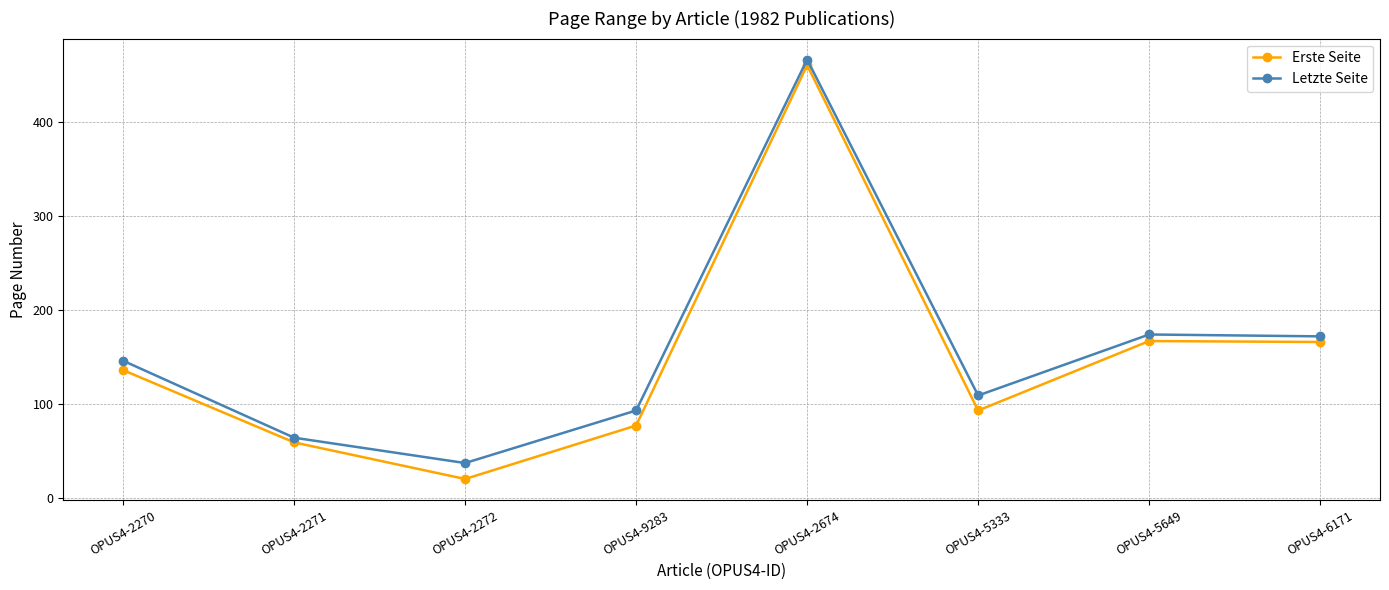

Where is Erste Seite nearest to the value 240?

OPUS4-5649